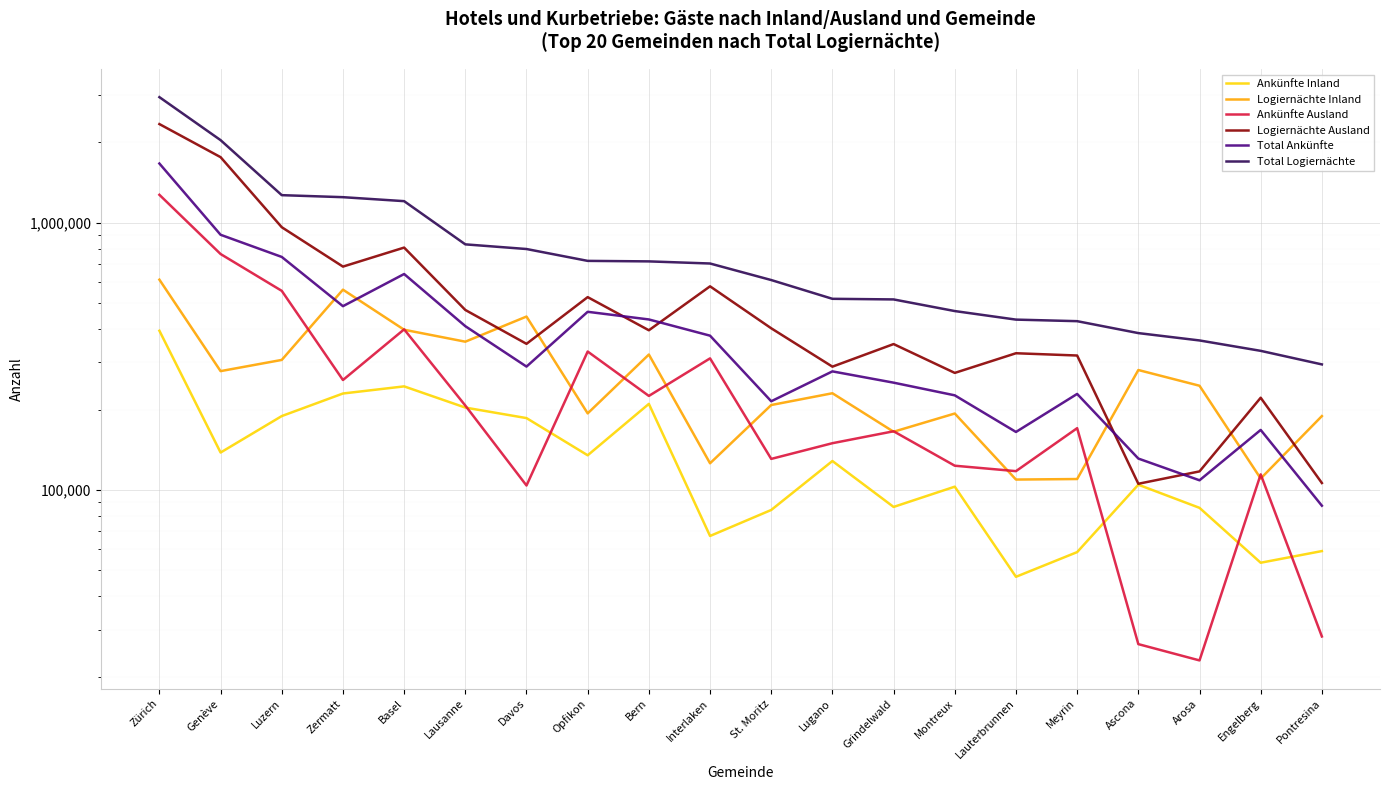

What is the average value of the Logiernächte Inland series?

272206